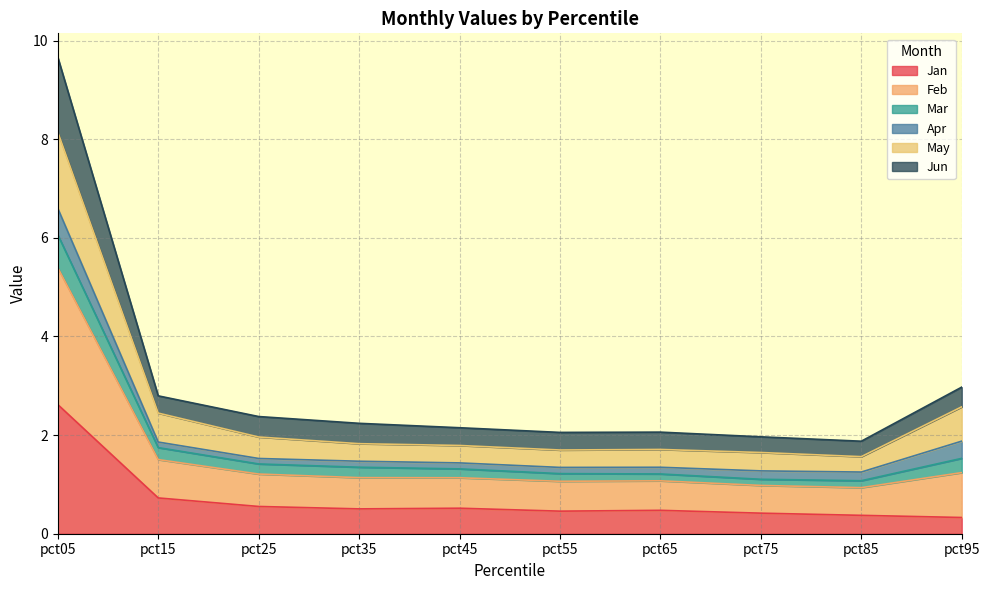

At which category does Jan reach its first local valley?

pct35